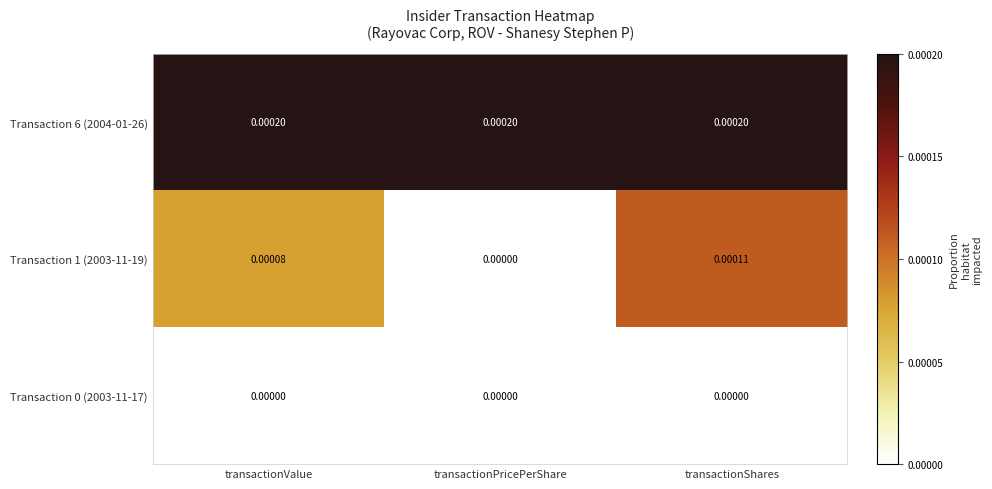

Rank the categories by Transaction 1 (2003-11-19) value from highest to lowest.

transactionShares, transactionValue, transactionPricePerShare